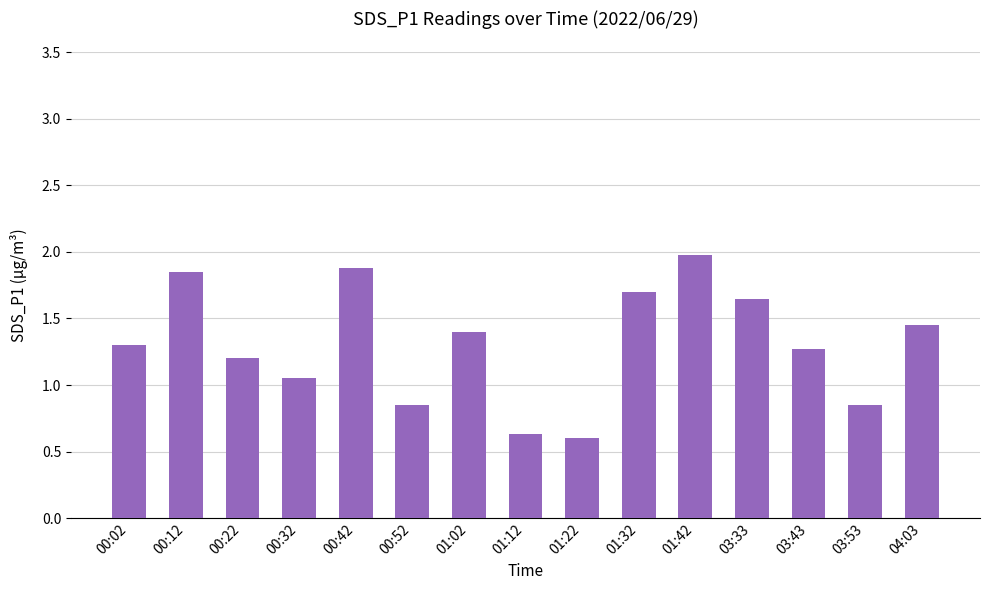

What is the sum of all values?

19.7